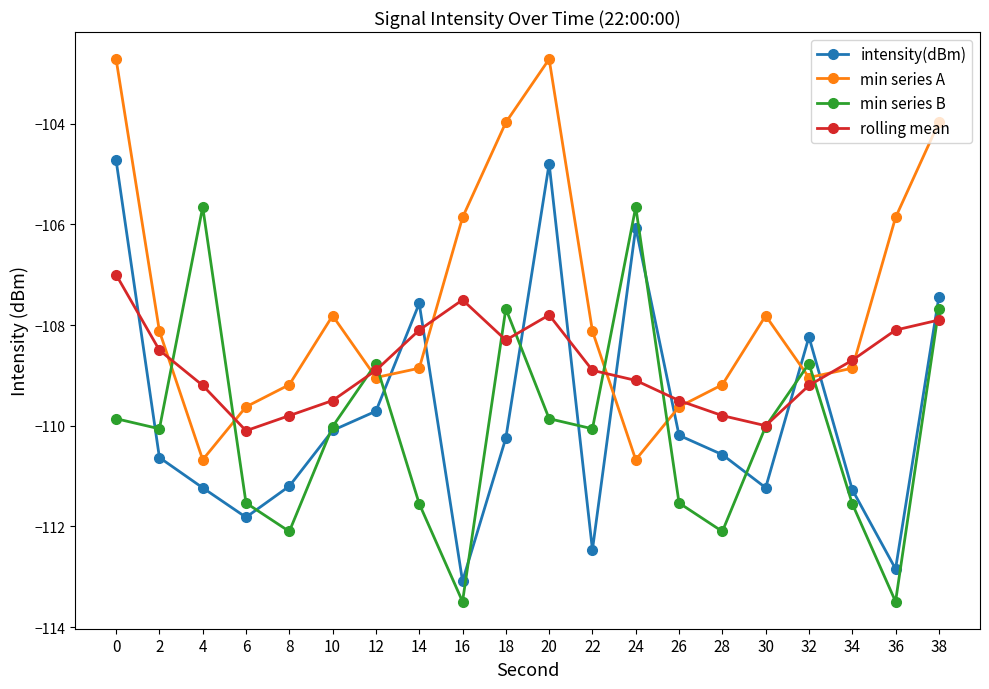

At which category does rolling mean reach its first local valley?

6